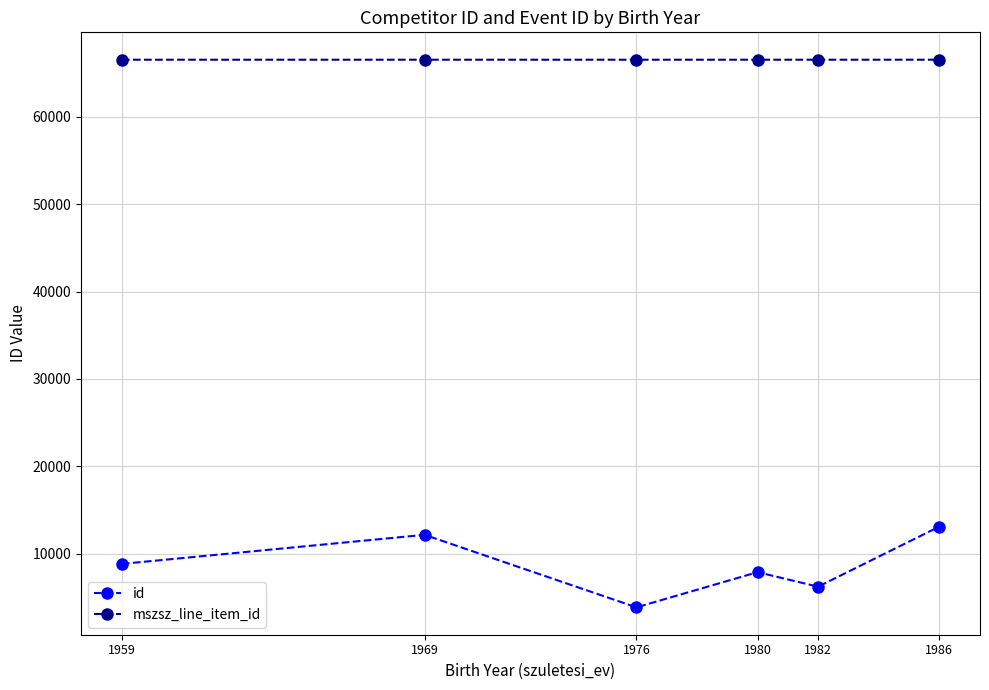

What is the sum of the id values at 1980 and 1982?

14161